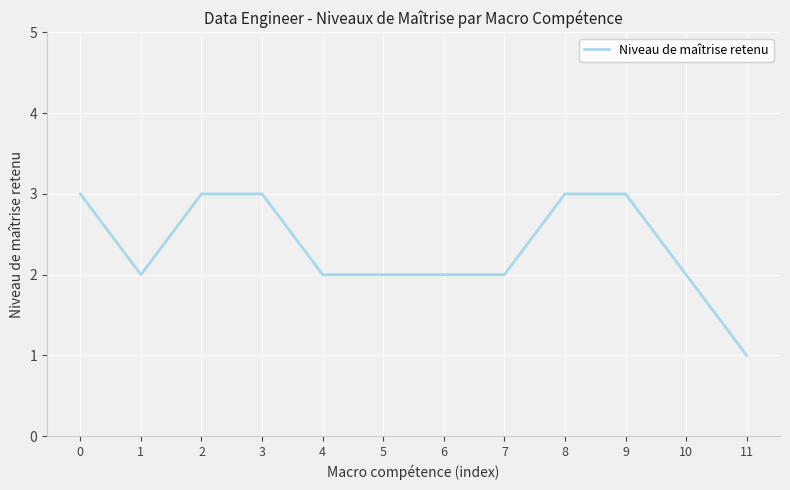

What is the average value?

2